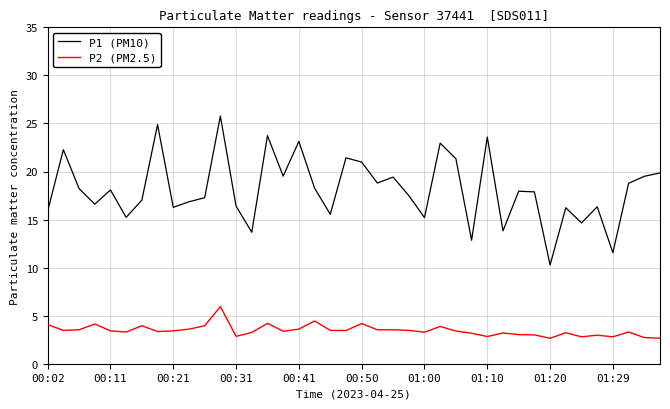

Rank the series by their average value, from highest to lowest.

P1 (PM10), P2 (PM2.5)